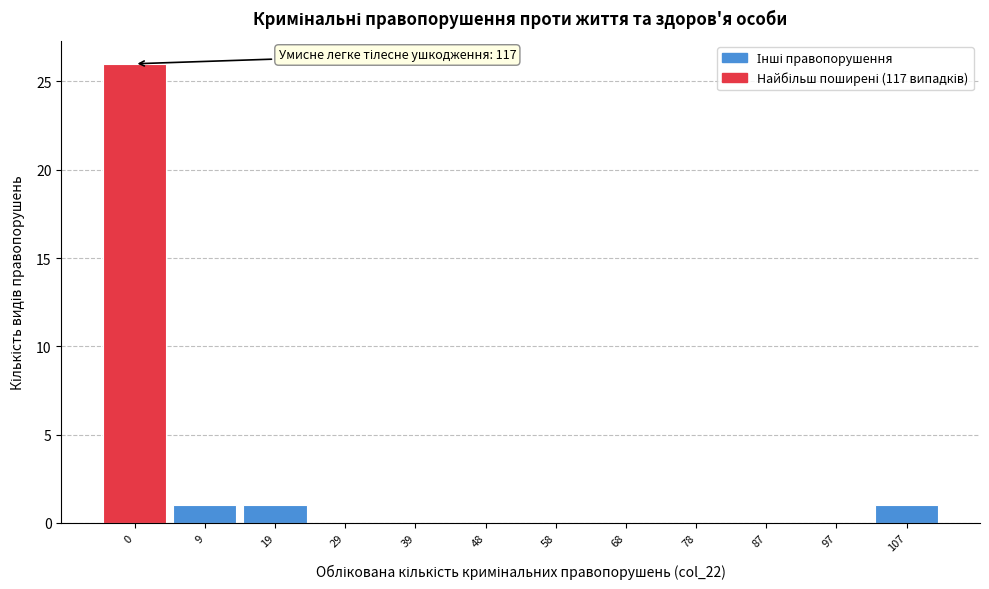

Reading left to right, list all the values displayed in this chart.

0=26	9=1	19=1	29=0	39=0	48=0	58=0	68=0	78=0	87=0	97=0	107=1